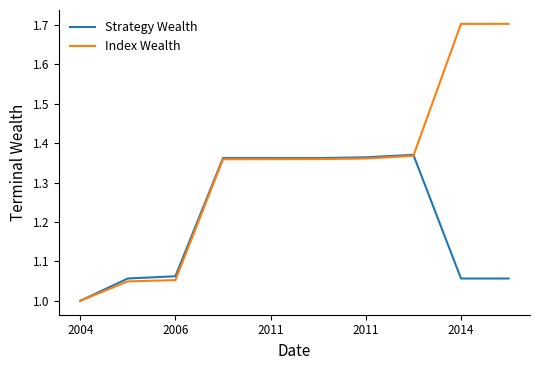

Which series has the largest range (max minus min)?

Index Wealth